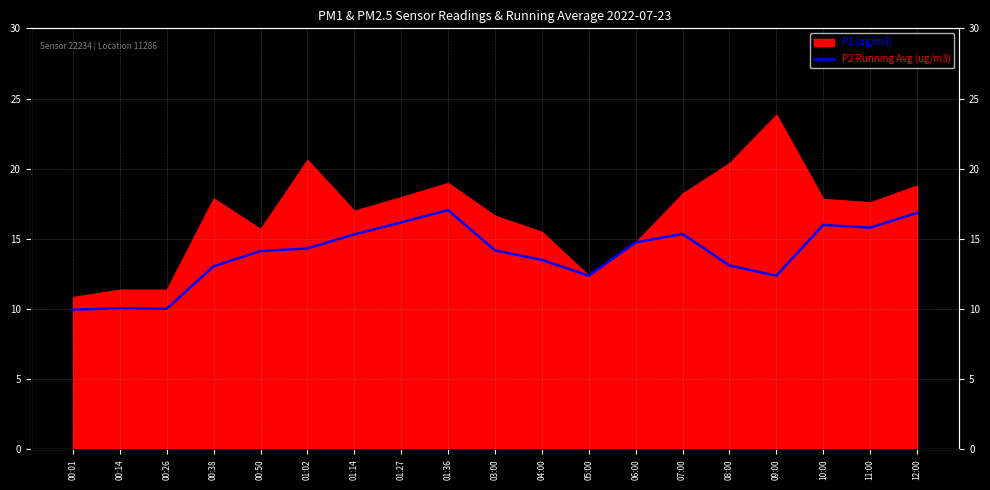

How many interior local valleys (lower than both neighbors) does the data have?

4